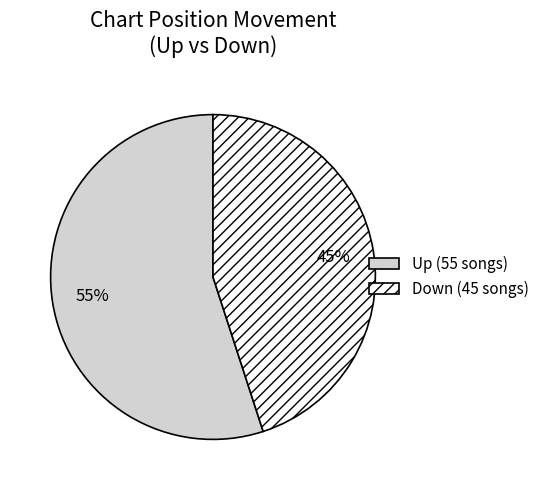

Count the number of slices in the pie.

2